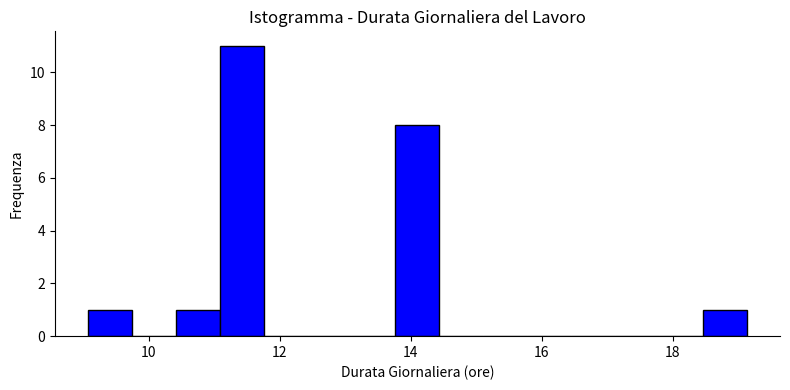

Around what value on the x-axis is the tallest bar? Give the approximate position of its centre, as read against the axis.

11.4